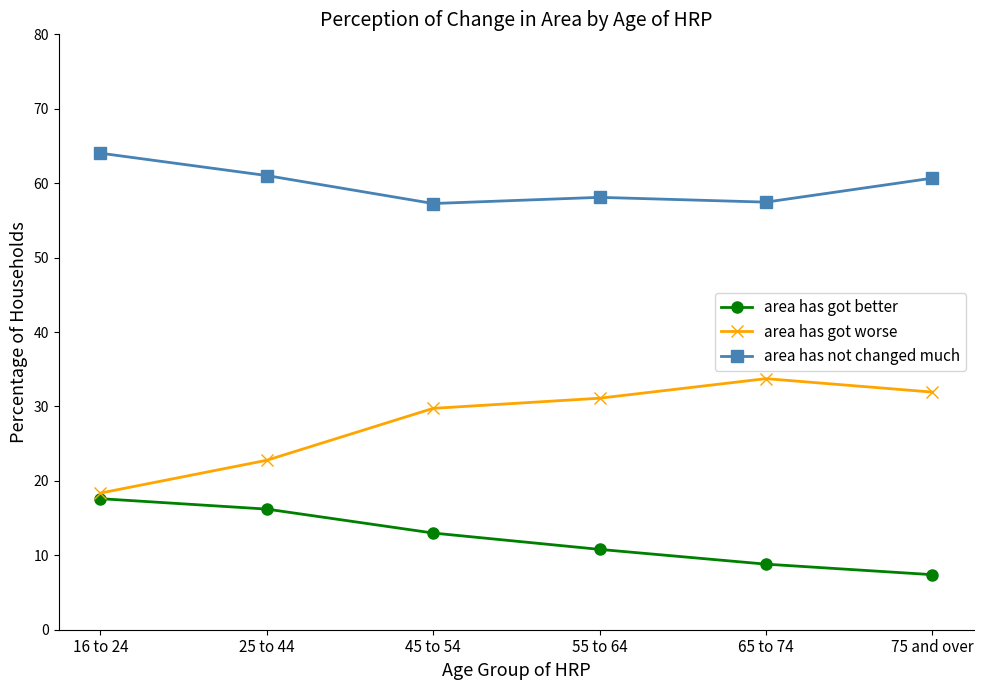

What is the spread (max minus min) of values at 65 to 74?

48.6